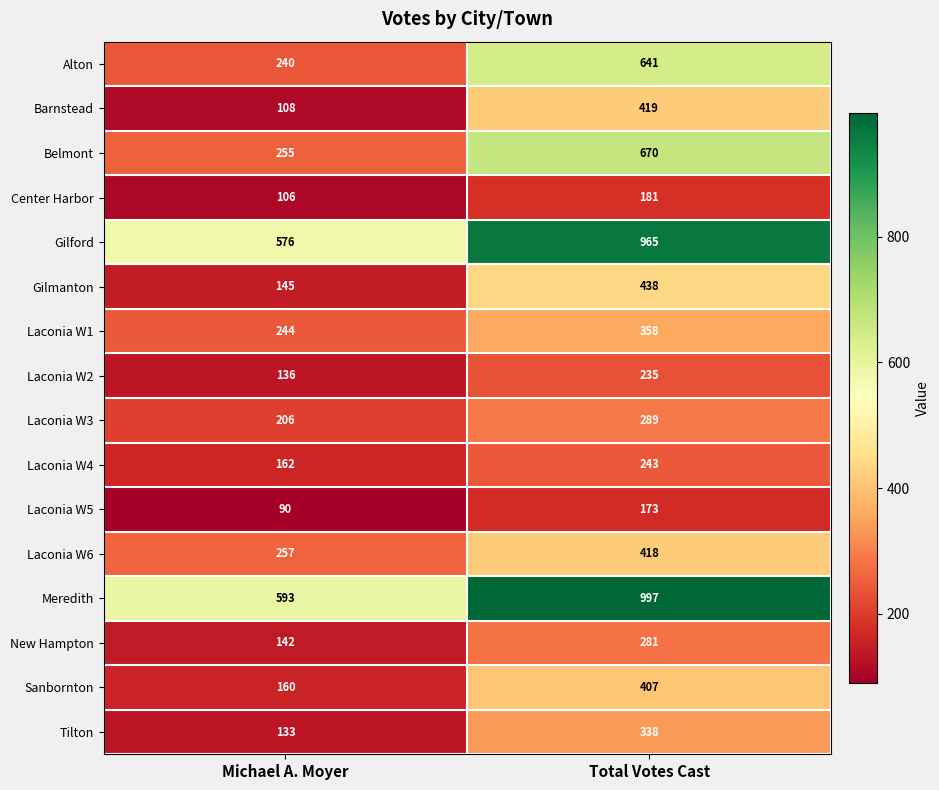

What is the difference between the highest and lowest values at Michael A. Moyer?

503